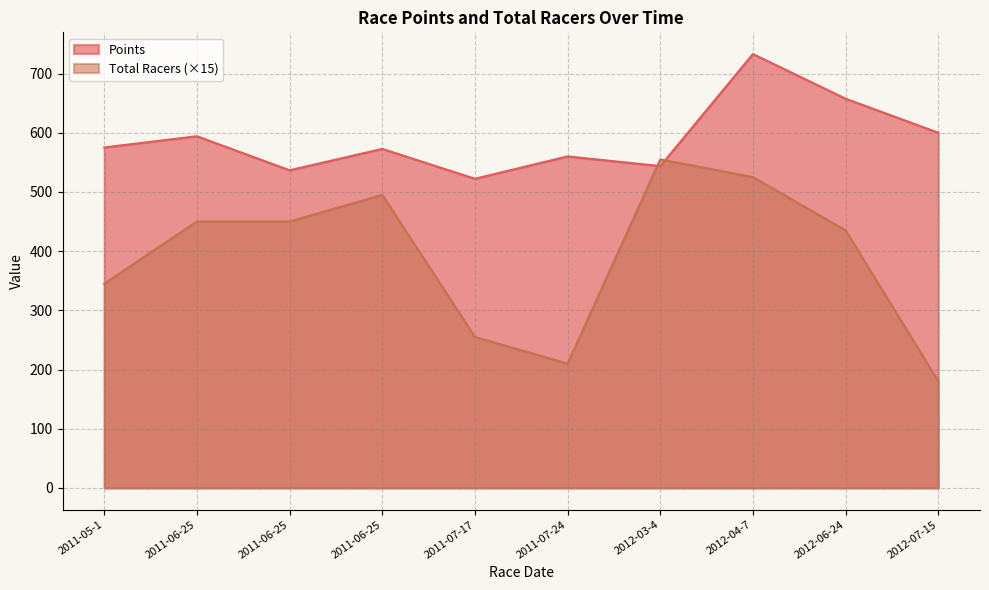

Where is the first local maximum for Points?

2011-06-25